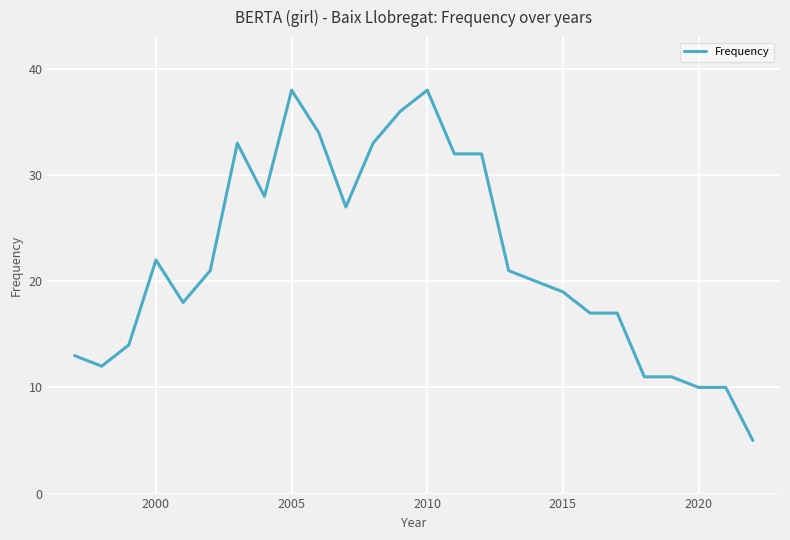

What is the greatest value displayed?

38